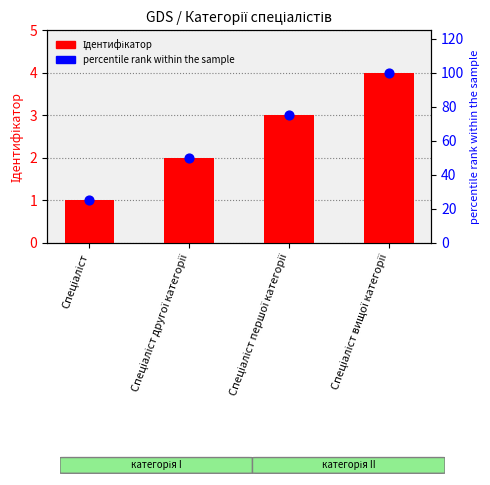

At which category is the sum across all series the highest?

Спеціаліст вищої категорії